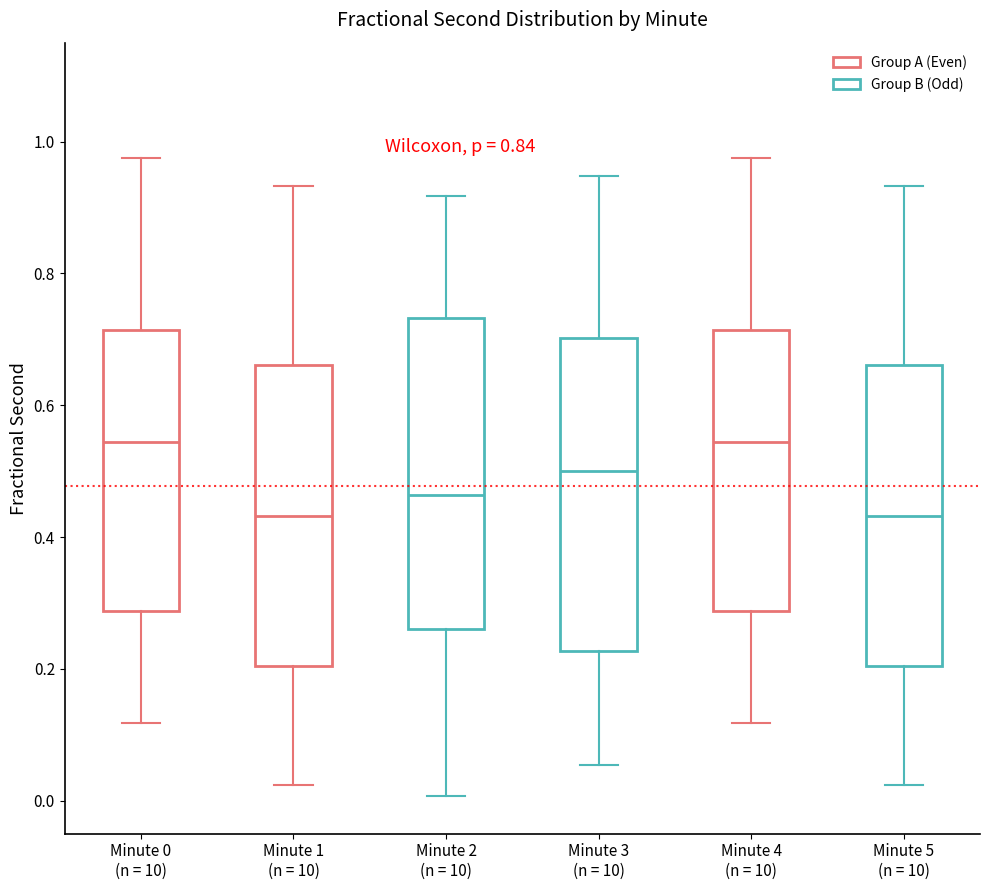

Reading left to right, read every box against the y-axis: the position of its median line, the range the box covers, and the ends of its whiskers. The values are not printed on the chart, so give them approximately, as read against the axis.

Minute 0 (n = 10): median 0.54, box 0.28 to 0.72, whiskers 0.12 to 0.98
Minute 1 (n = 10): median 0.44, box 0.20 to 0.66, whiskers 0.02 to 0.94
Minute 2 (n = 10): median 0.46, box 0.26 to 0.74, whiskers 0.00 to 0.92
Minute 3 (n = 10): median 0.50, box 0.22 to 0.70, whiskers 0.06 to 0.94
Minute 4 (n = 10): median 0.54, box 0.28 to 0.72, whiskers 0.12 to 0.98
Minute 5 (n = 10): median 0.44, box 0.20 to 0.66, whiskers 0.02 to 0.94